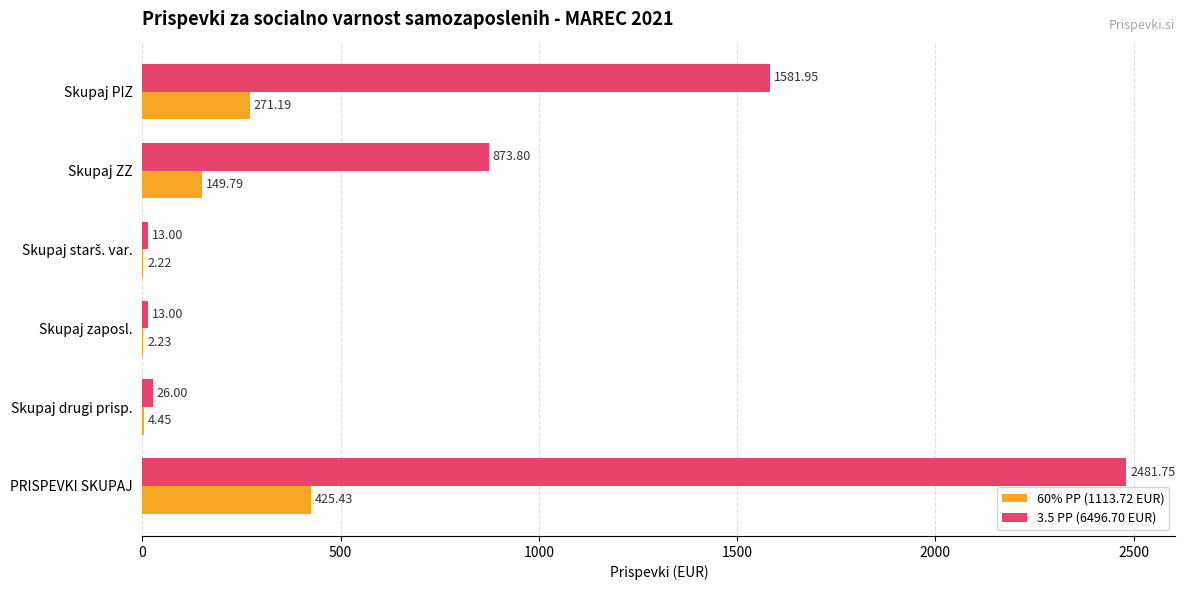

Which series has the largest range (max minus min)?

3.5 PP (6496.70 EUR)